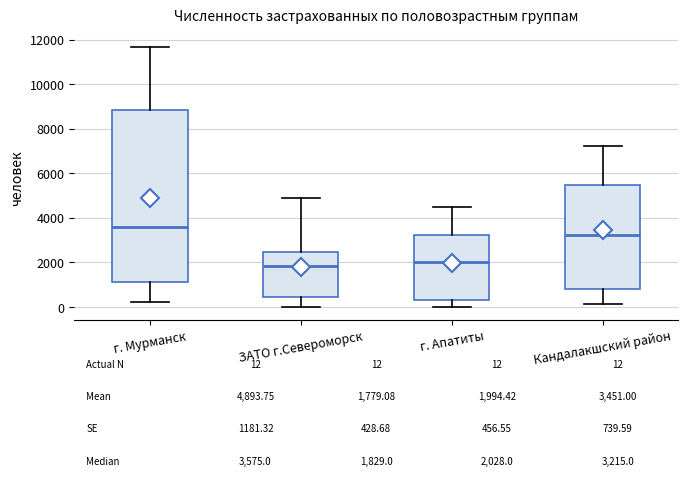

Which box has the highest median line?

г. Мурманск